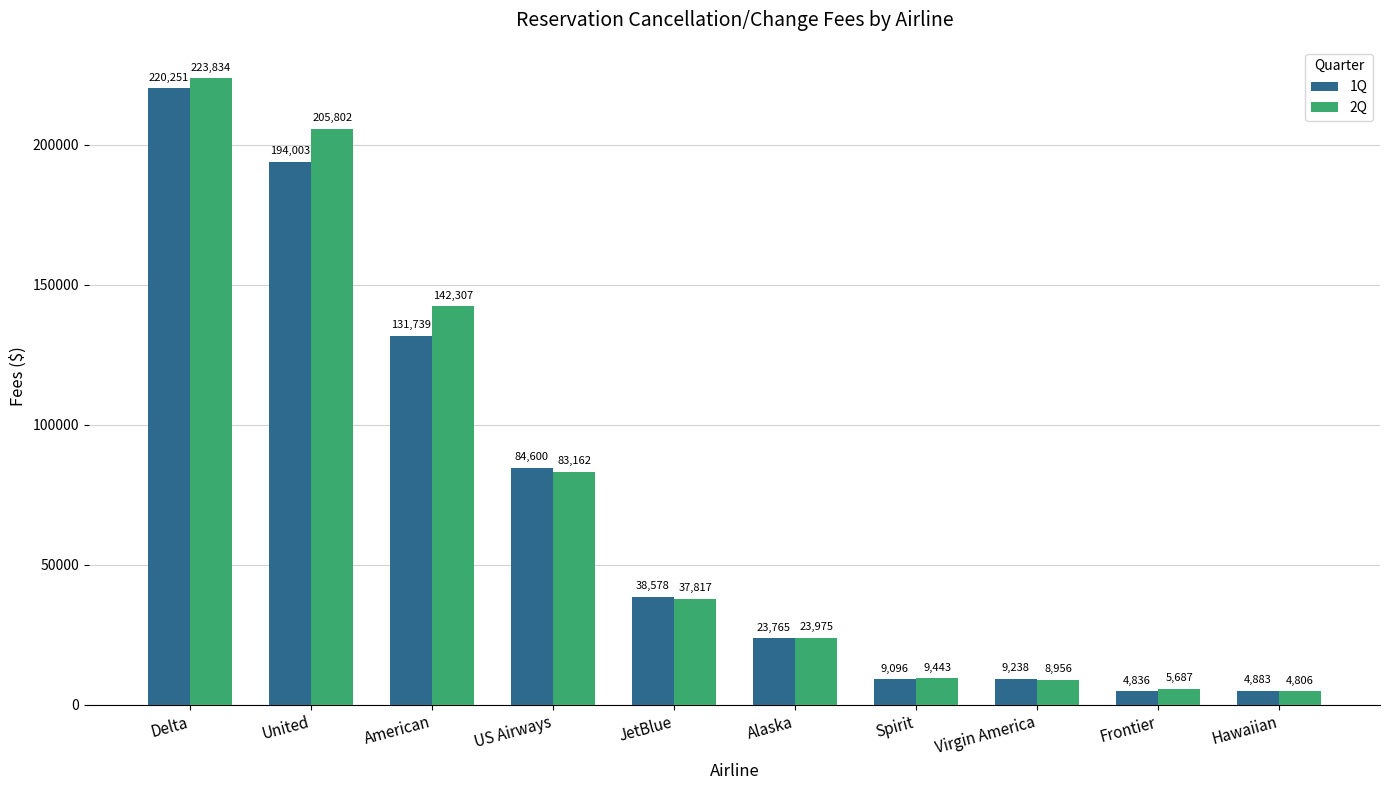

Which category has the lowest value in the 1Q series?

Frontier